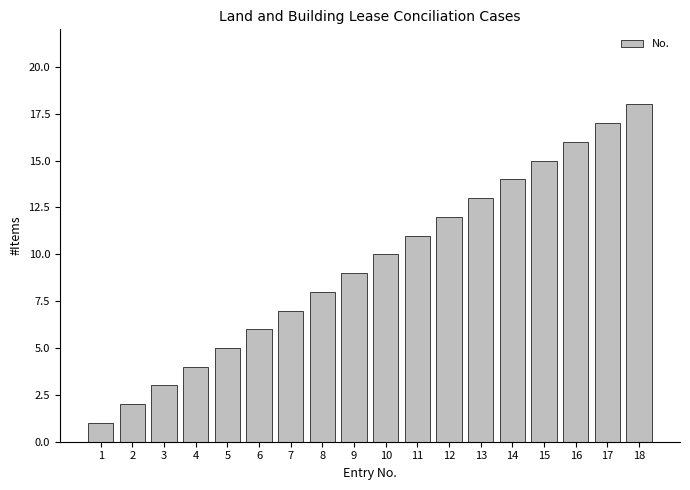

Rank the categories by value from lowest to highest.

1, 2, 3, 4, 5, 6, 7, 8, 9, 10, 11, 12, 13, 14, 15, 16, 17, 18